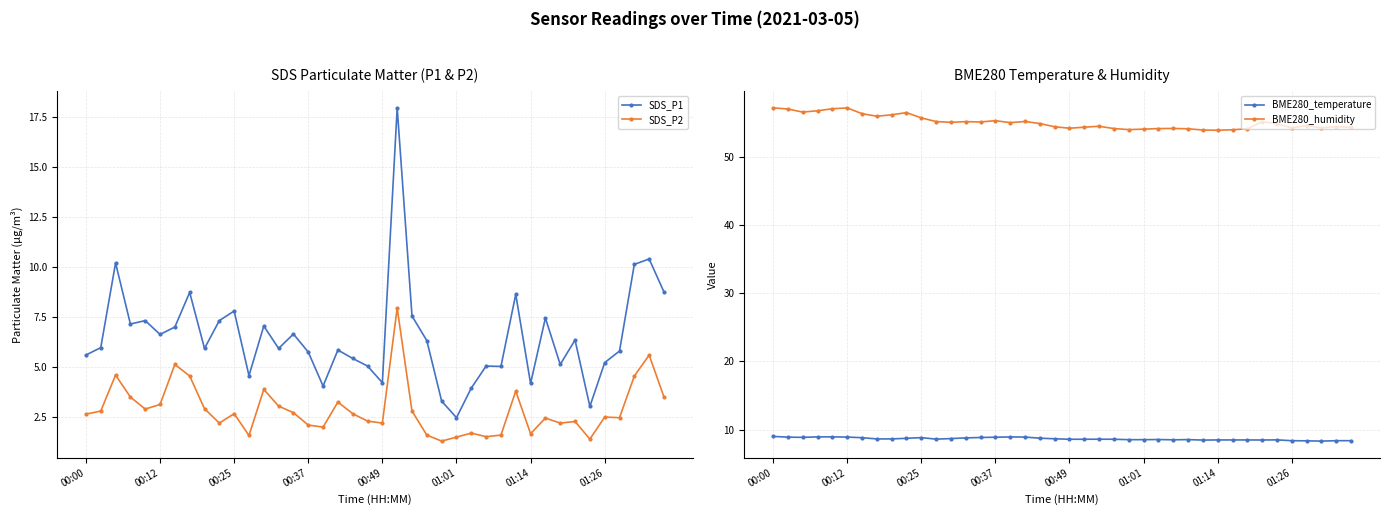

True or false: SDS_P2 and SDS_P1 intersect in this chart.

False